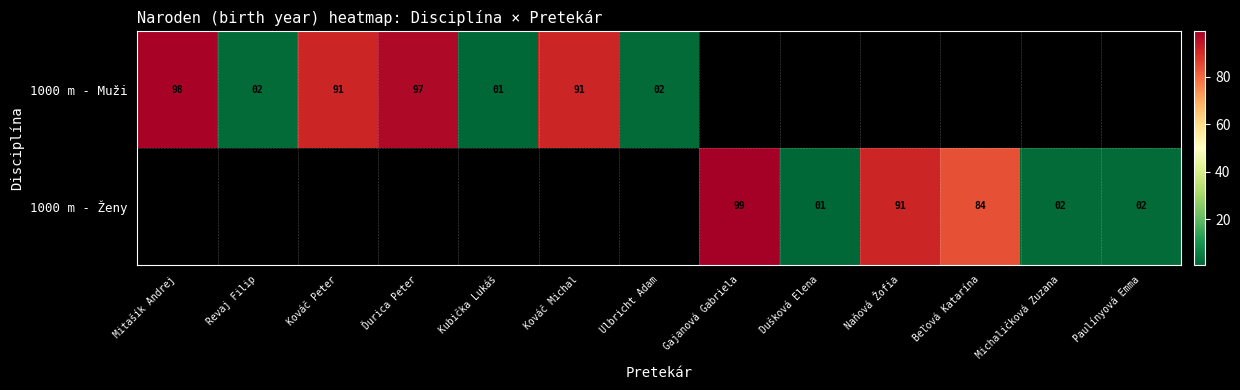

Is it true that 1000 m - Ženy equals 3 at Paulínyová Emma?

False